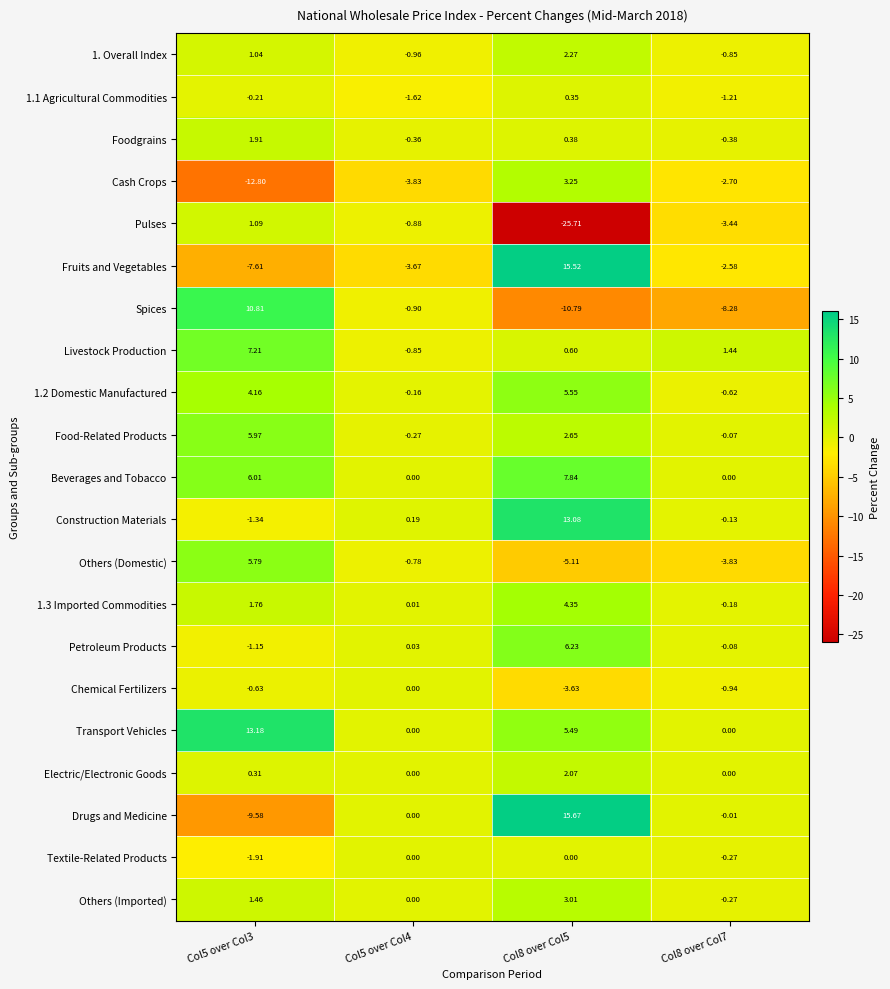

Is the value of 1.2 Domestic Manufactured at Col8 over Col5 greater than the value of Others (Imported) at Col5 over Col4?

Yes